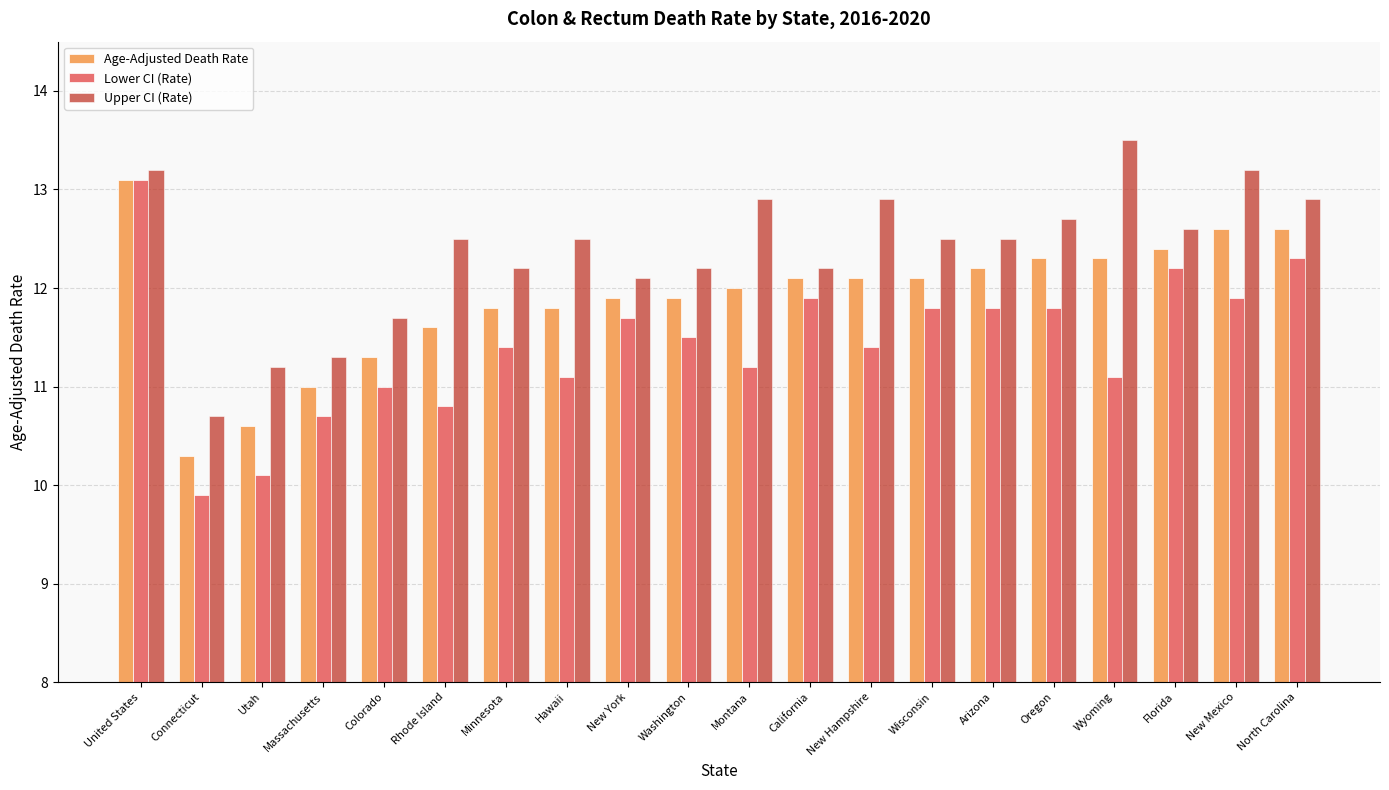

True or false: Lower CI (Rate) has a value of 18.7 at Rhode Island.

False